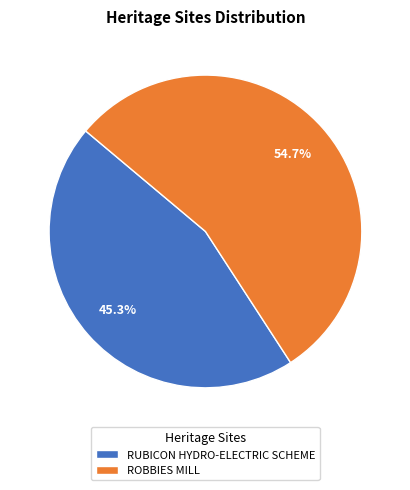

How many segments does this pie chart have?

2